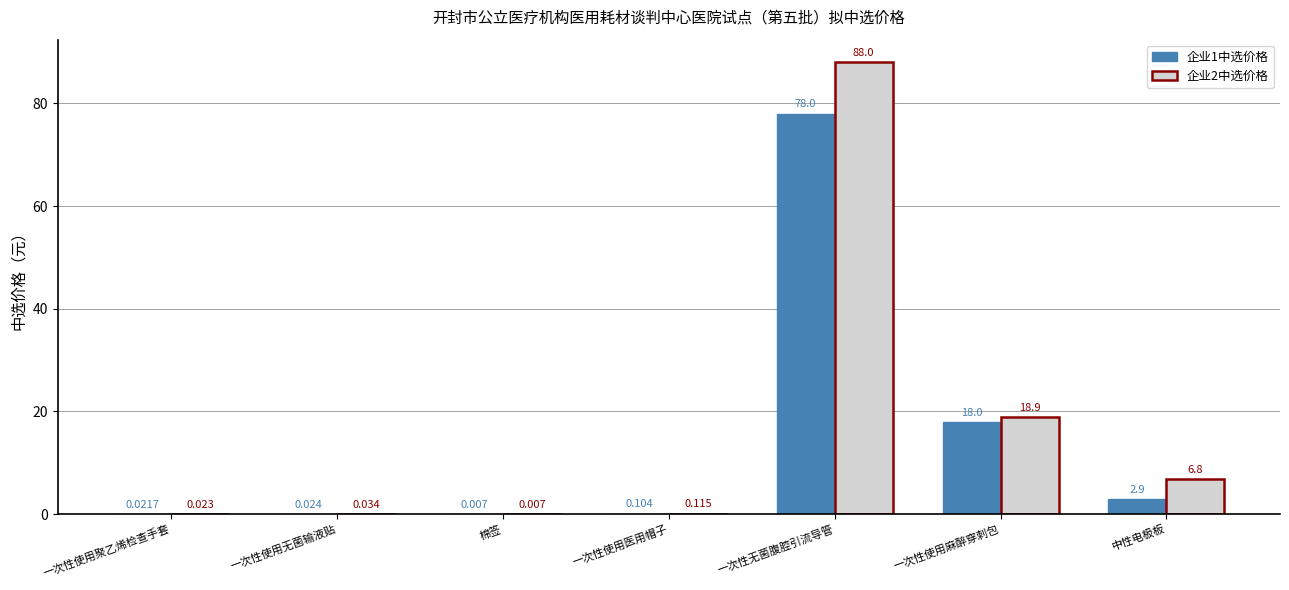

What is the greatest value displayed?

88.0